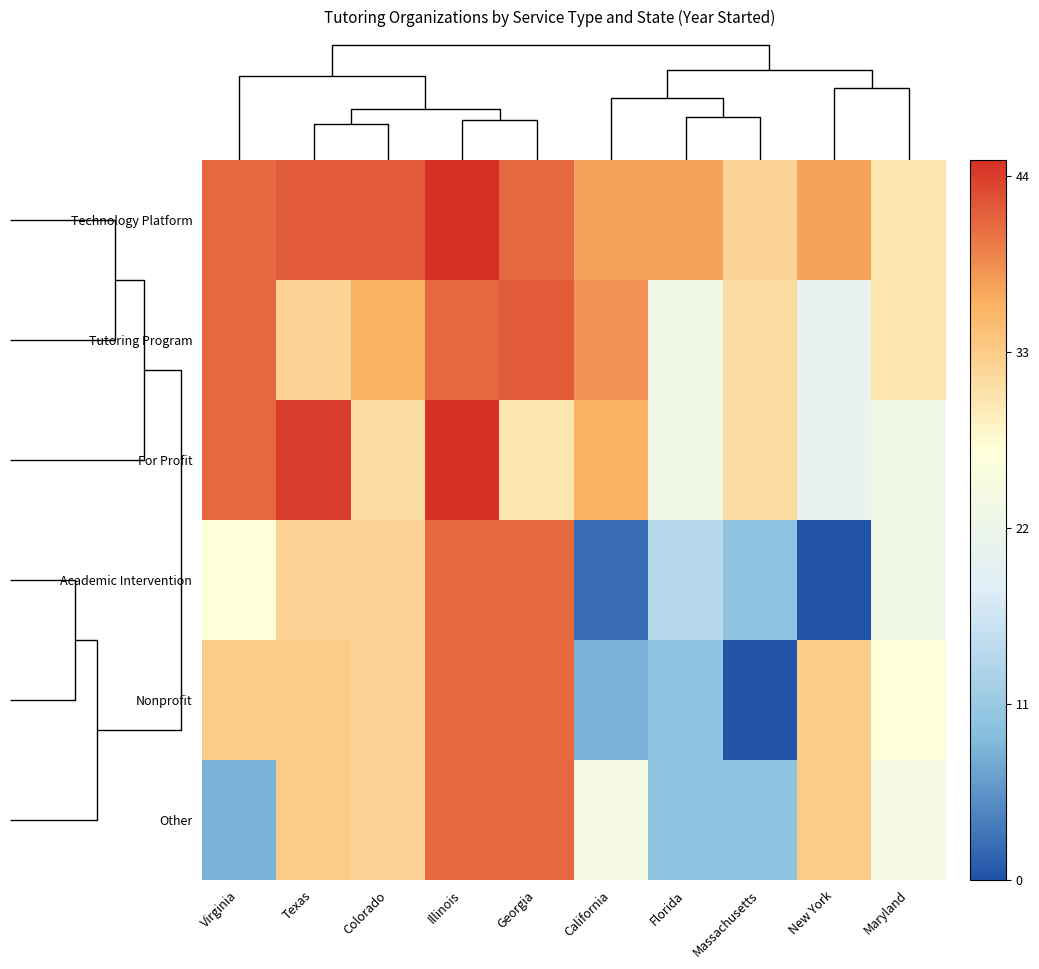

At how many categories does at least one series exceed 26?

10